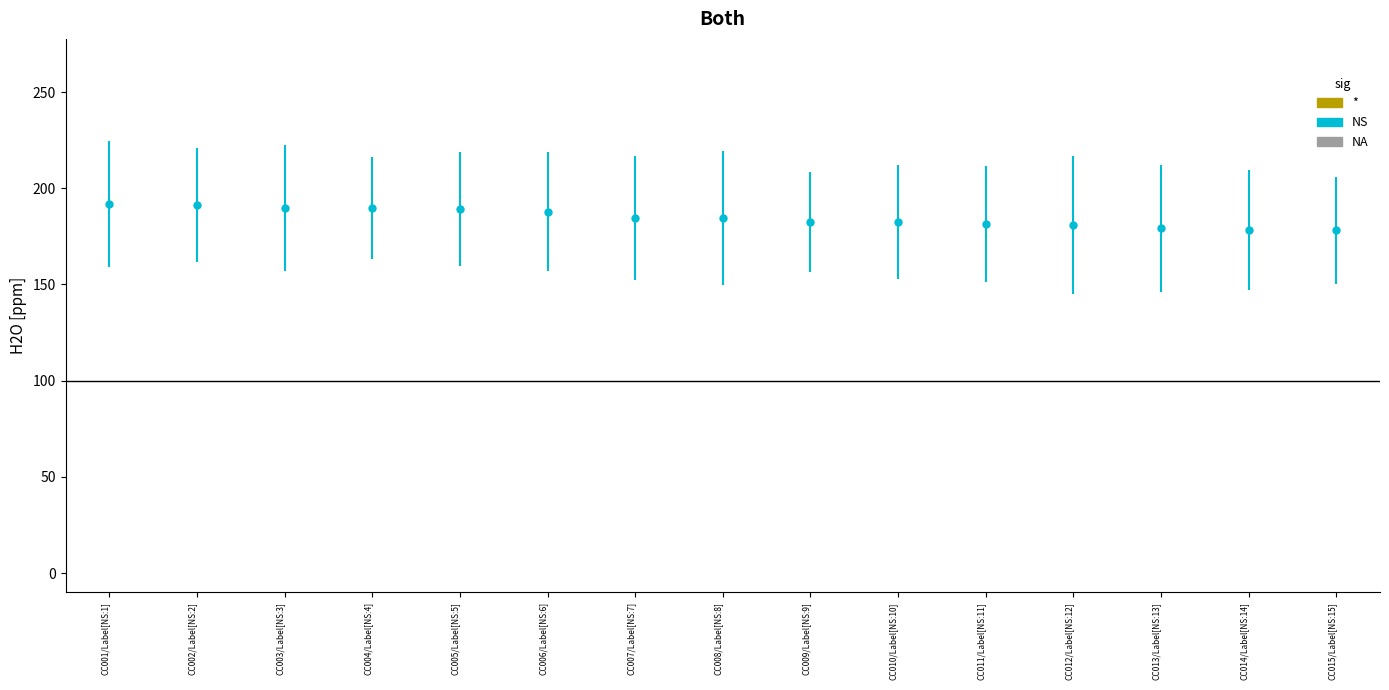

Approximately how many times larger is the value at CC009/Label[NS:9] compared to CC012/Label[NS:12]?

1.0